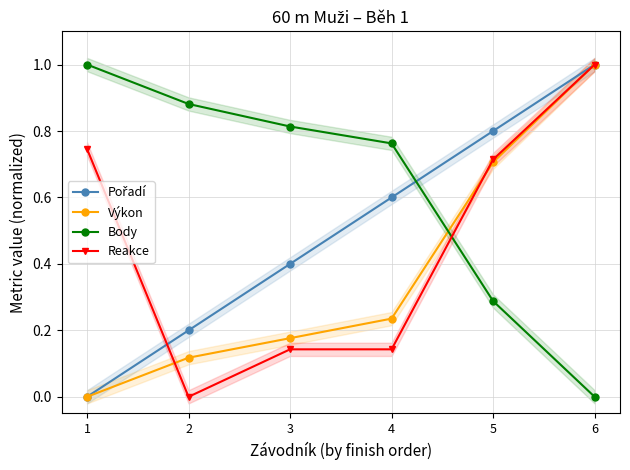

Does the chart display data point markers on the line(s)?

Yes